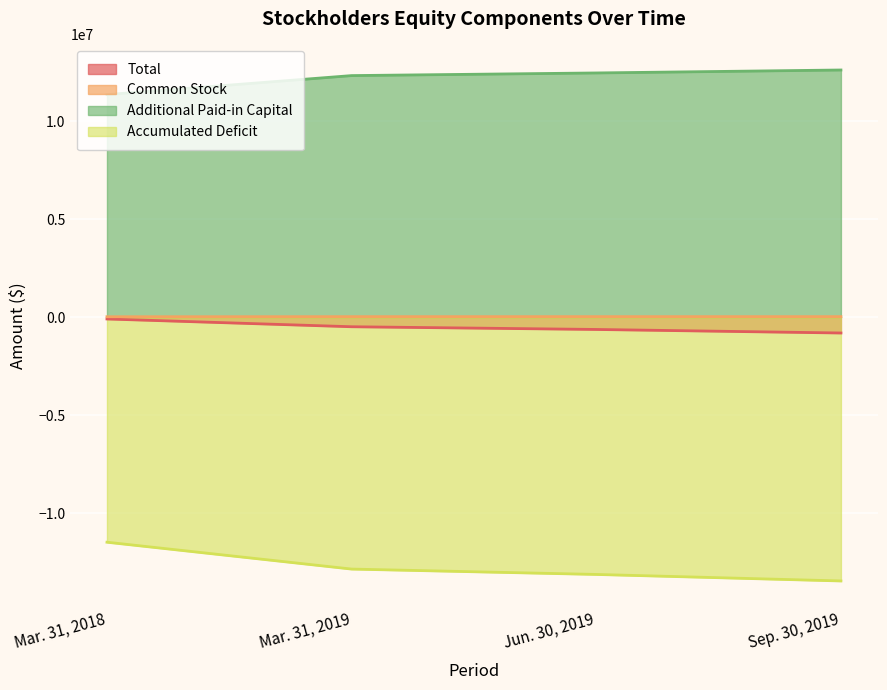

True or false: Additional Paid-in Capital and Accumulated Deficit intersect in this chart.

False